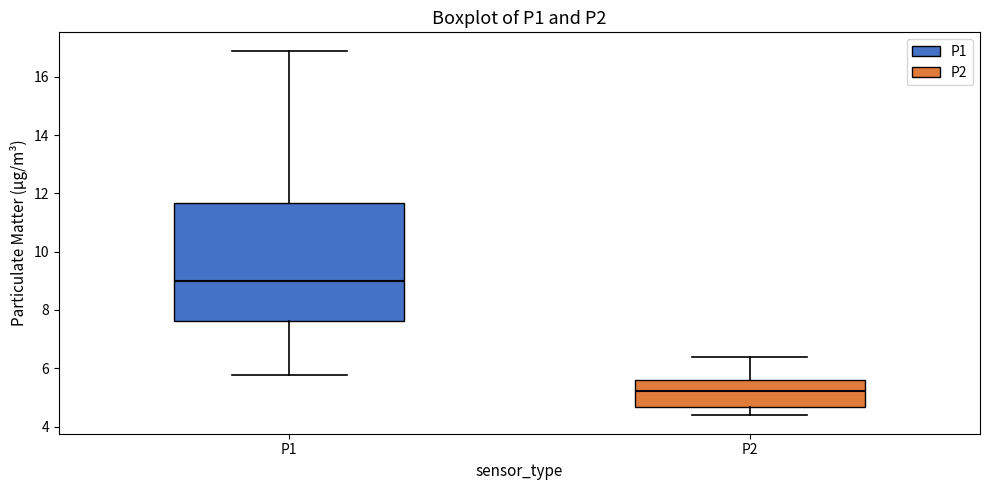

Reading left to right, transcribe this box plot: for each box, give where its median line is, the range the box spans, and where its two whiskers end, as read against the y-axis. The values are not printed on the chart, so give them approximately, as read against the axis.

P1: median 9.0, box 7.6 to 11.6, whiskers 5.8 to 17.0
P2: median 5.2, box 4.6 to 5.6, whiskers 4.4 to 6.4